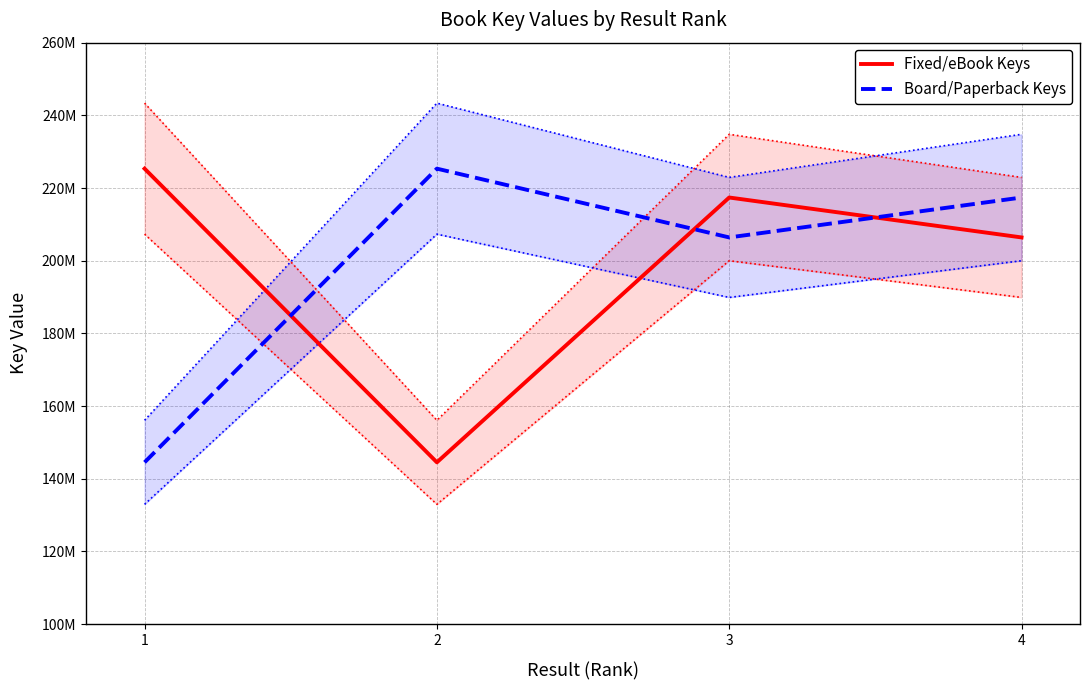

What is the difference between the highest and lowest values at 3?

10982538